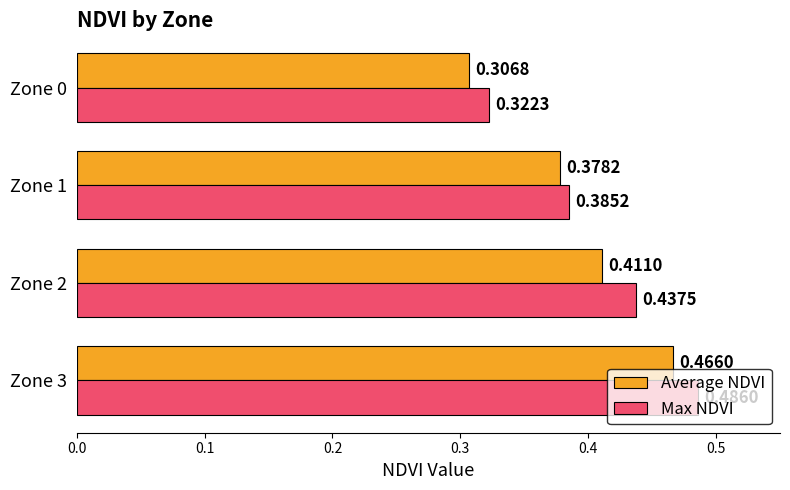

Between Zone 0 and Zone 3, which series saw the biggest shift?

Max NDVI